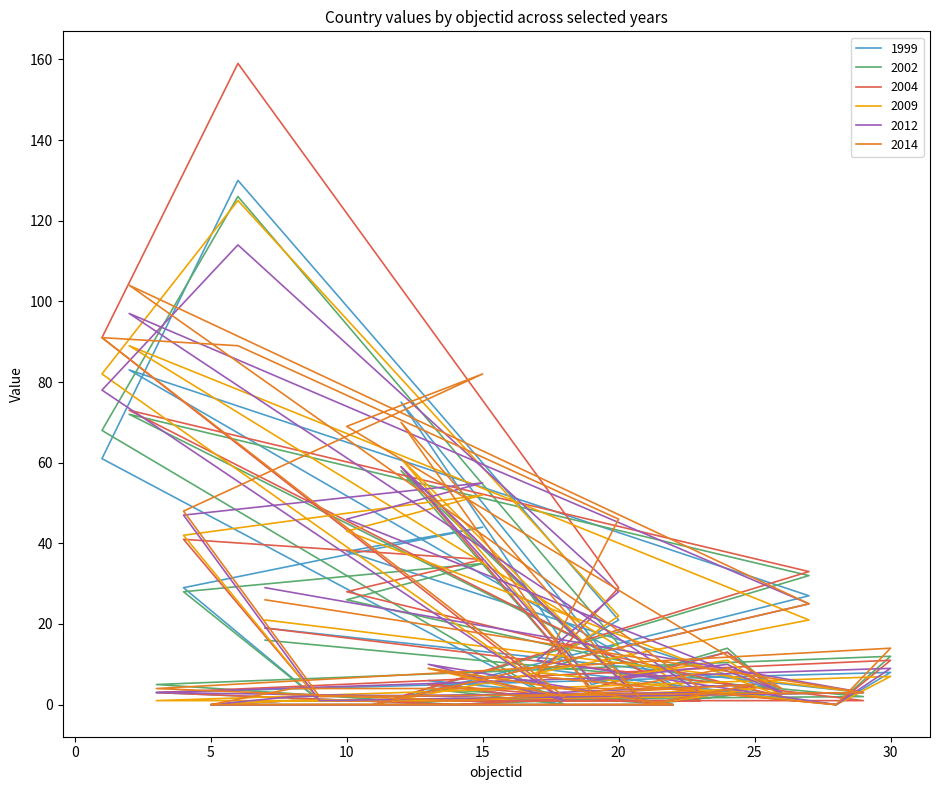

What is the difference between the highest and lowest values at 12?

17